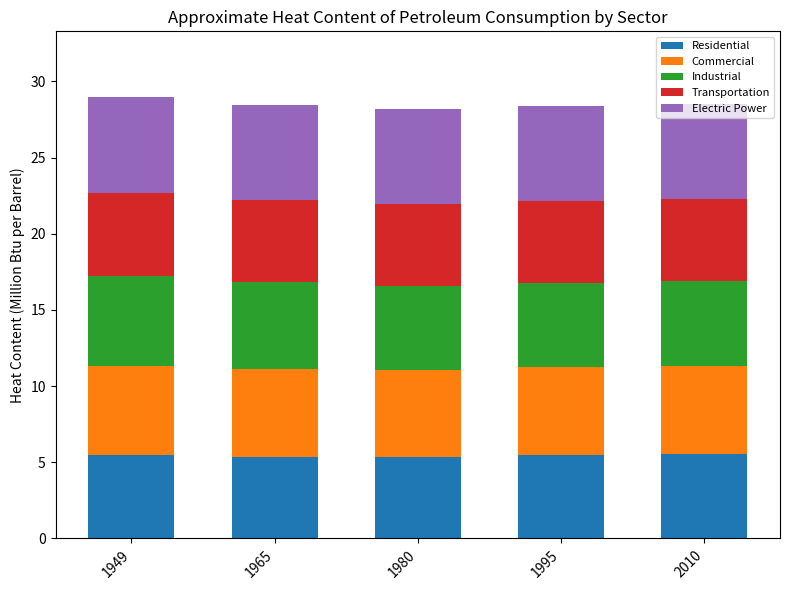

What is the total value across all series at 1949?

29.0